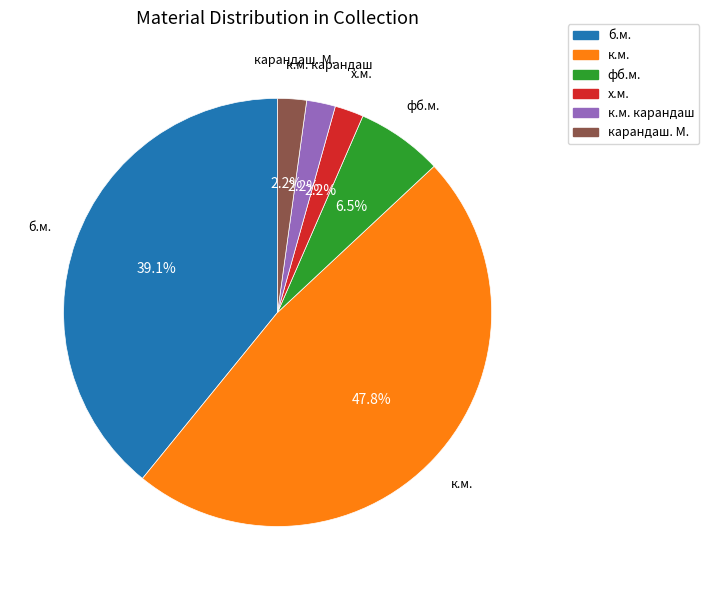

To the nearest percent, what is the difference between the к.м. and б.м. slice percentages?

9%